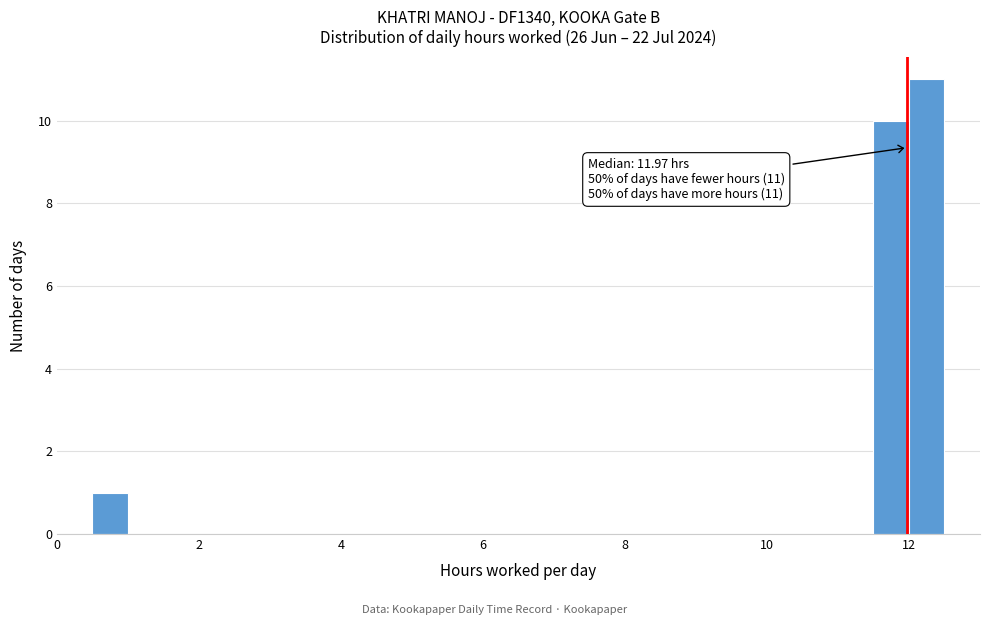

Around what value on the x-axis is the tallest bar? Give the approximate position of its centre, as read against the axis.

12.2